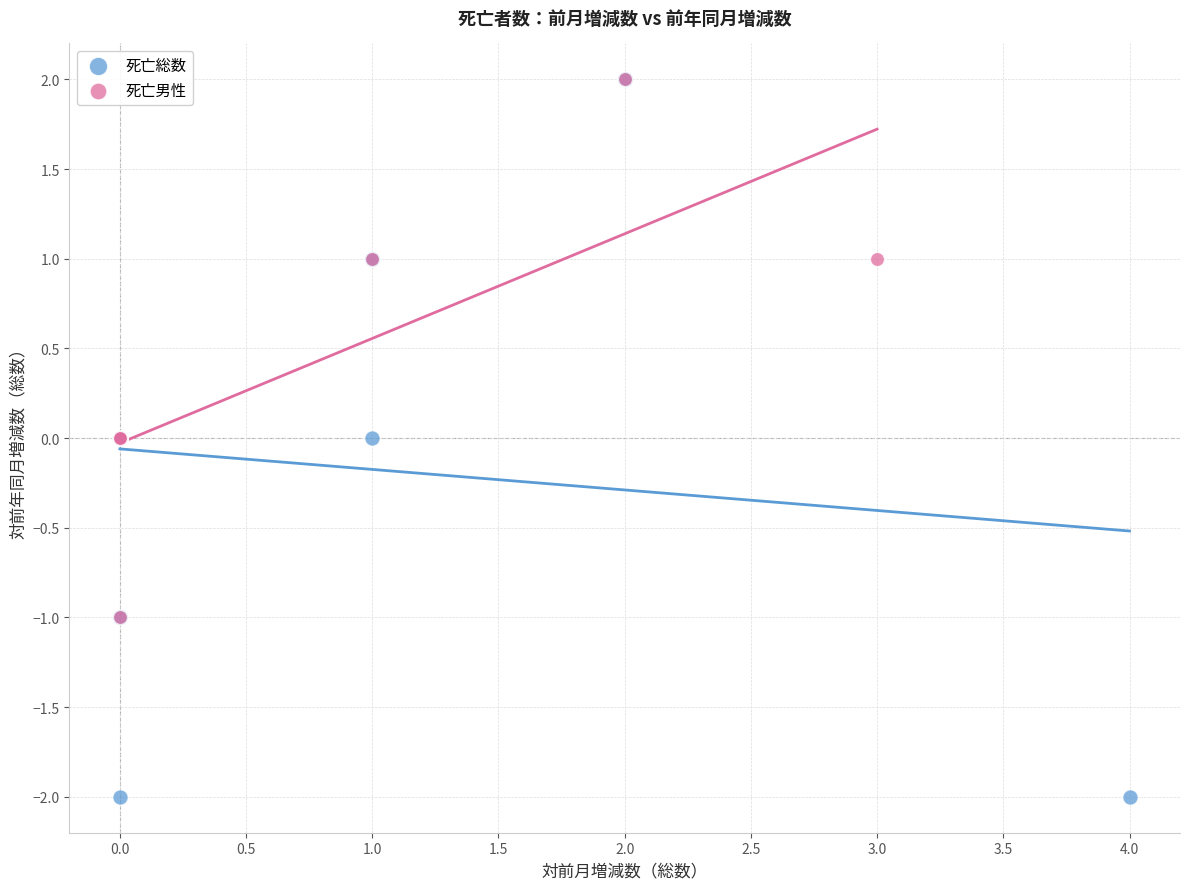

Which series reaches the minimum Y coordinate?

死亡総数